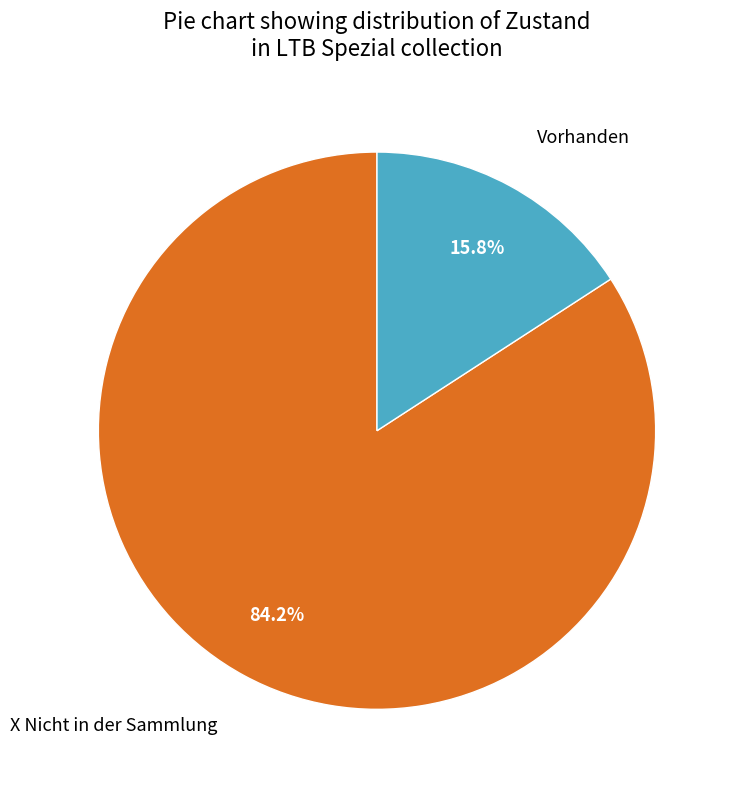

True or false: X Nicht in der Sammlung accounts for 78% of the total.

False